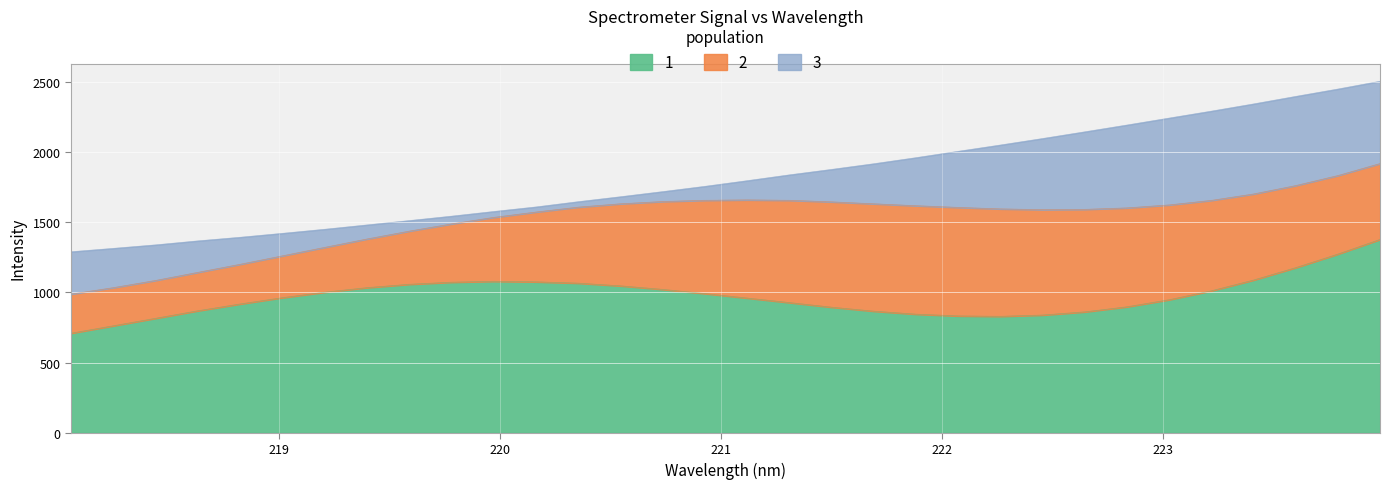

Which category has the lowest value across all series?

218.0596